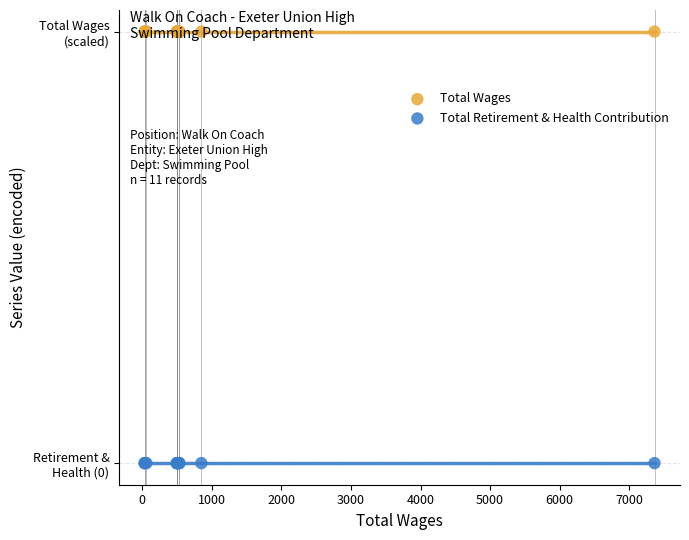

Which series reaches the minimum Y coordinate?

Total Retirement & Health Contribution